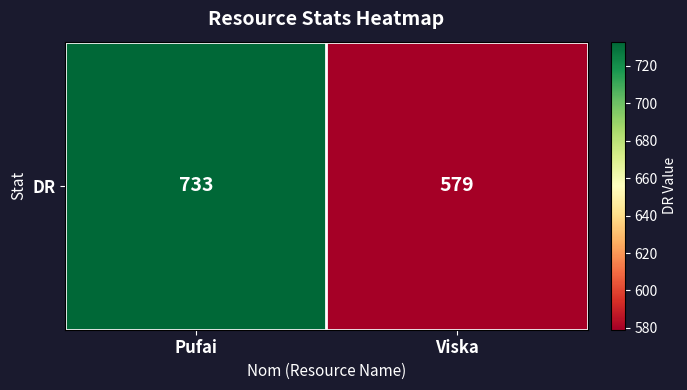

Which has a higher value, Viska or Pufai?

Pufai